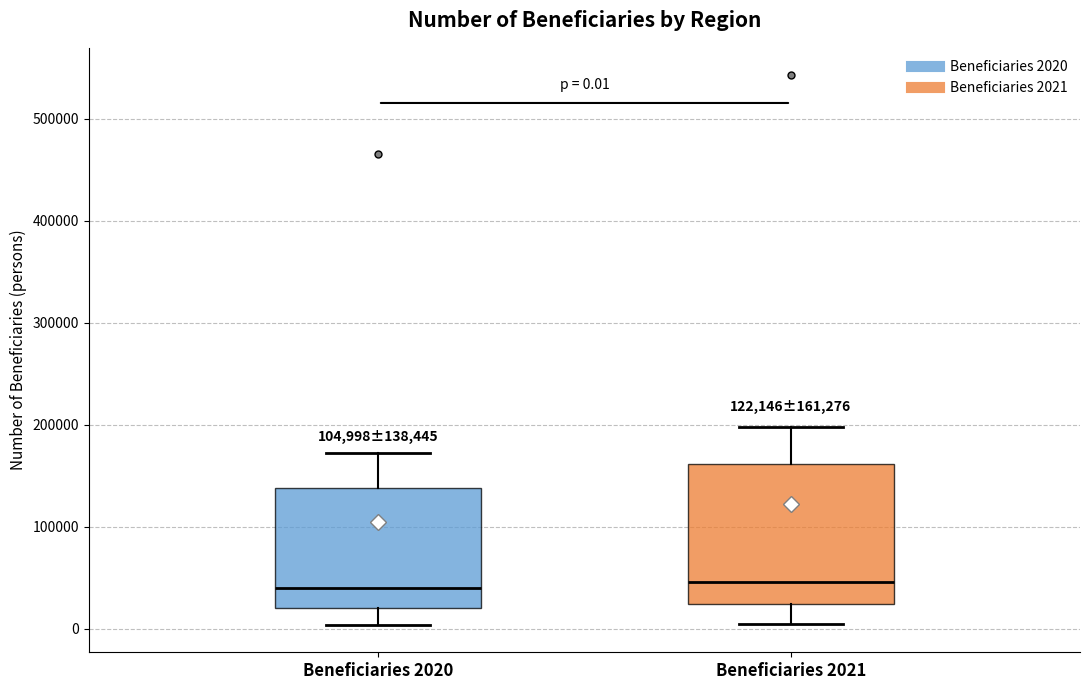

Which box is the tallest, from its lower edge to its upper edge?

Beneficiaries 2021